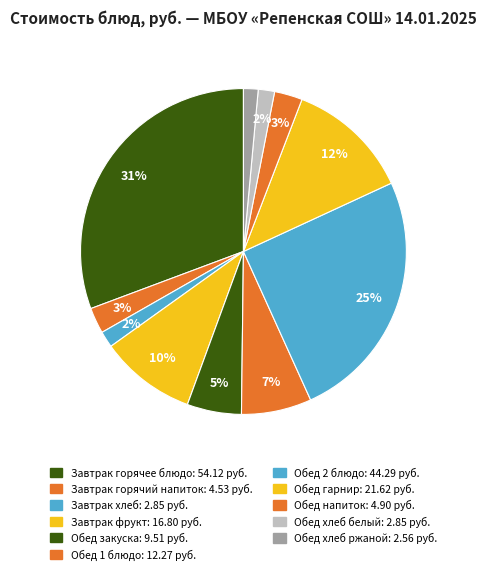

How many segments does this pie chart have?

11